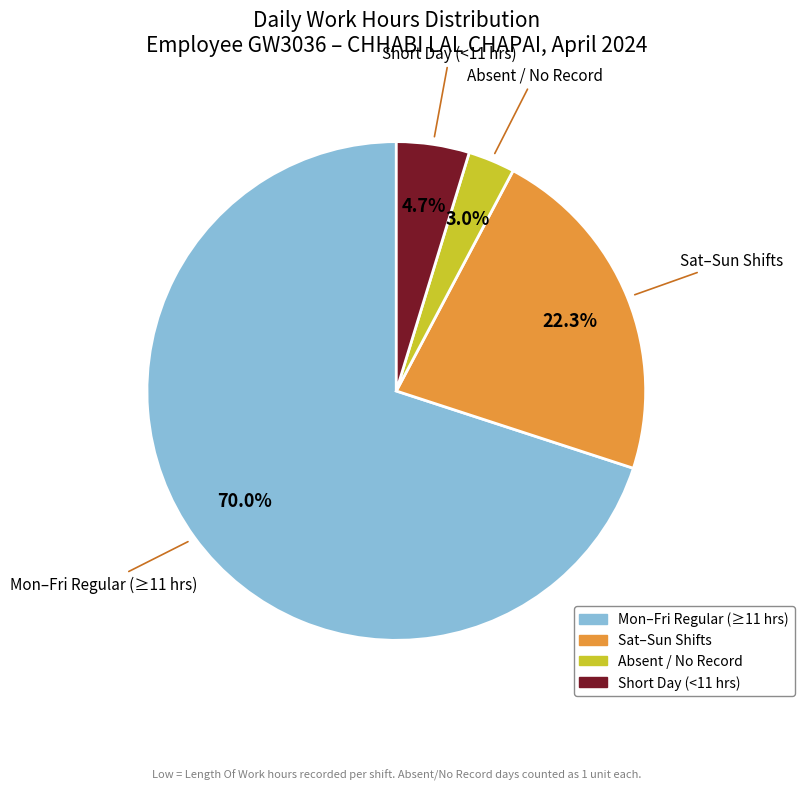

Is there any slice that represents more than half of the pie?

Yes